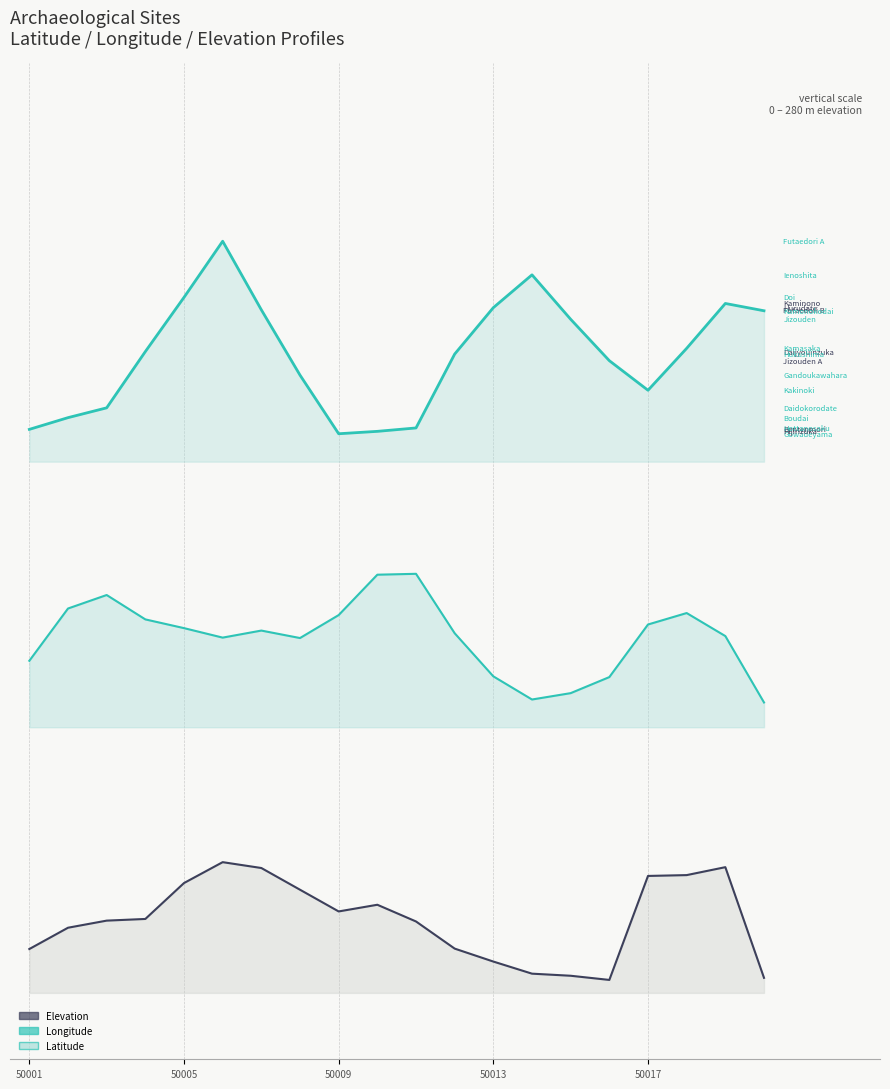

Is the value of Longitude at 7 greater than the value of Latitude at 19?

No